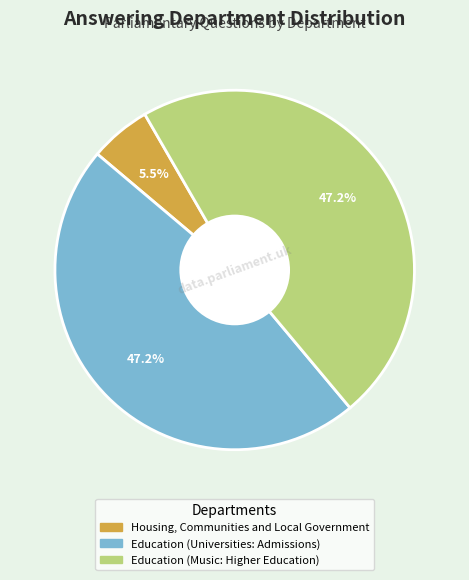

Does Education (Universities: Admissions) account for over 50% of the chart?

No